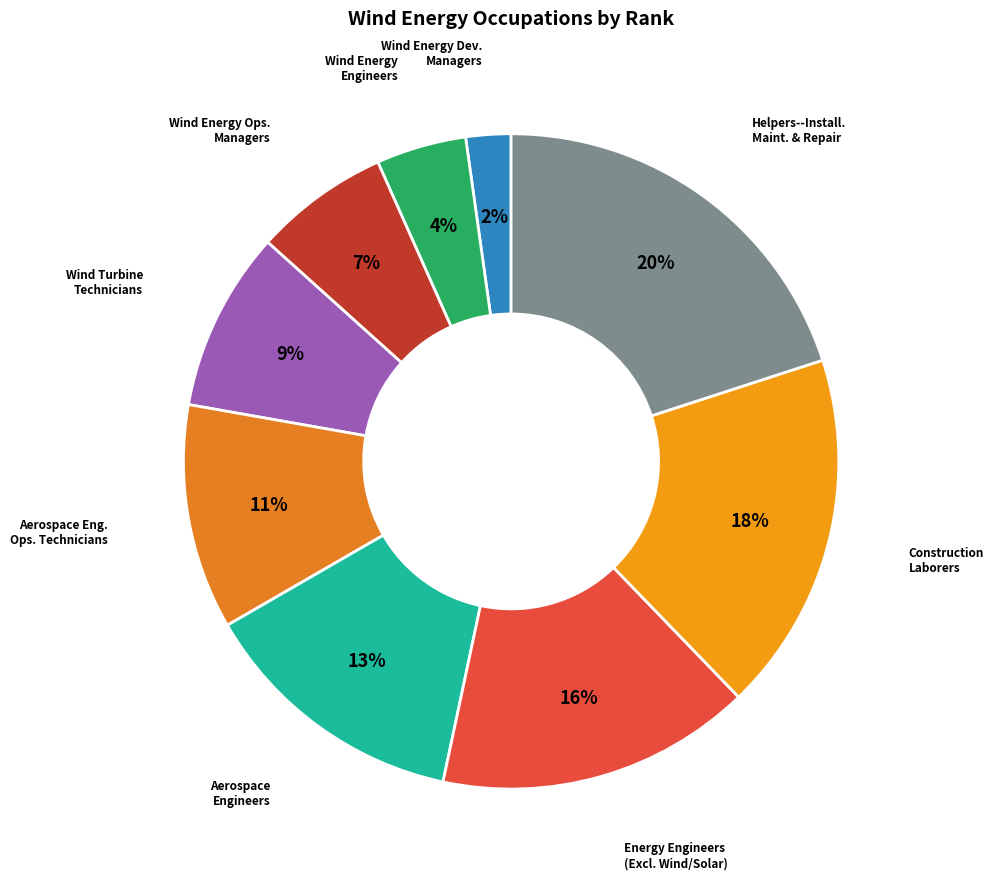

True or false: Aerospace Engineers accounts for 13% of the total.

True